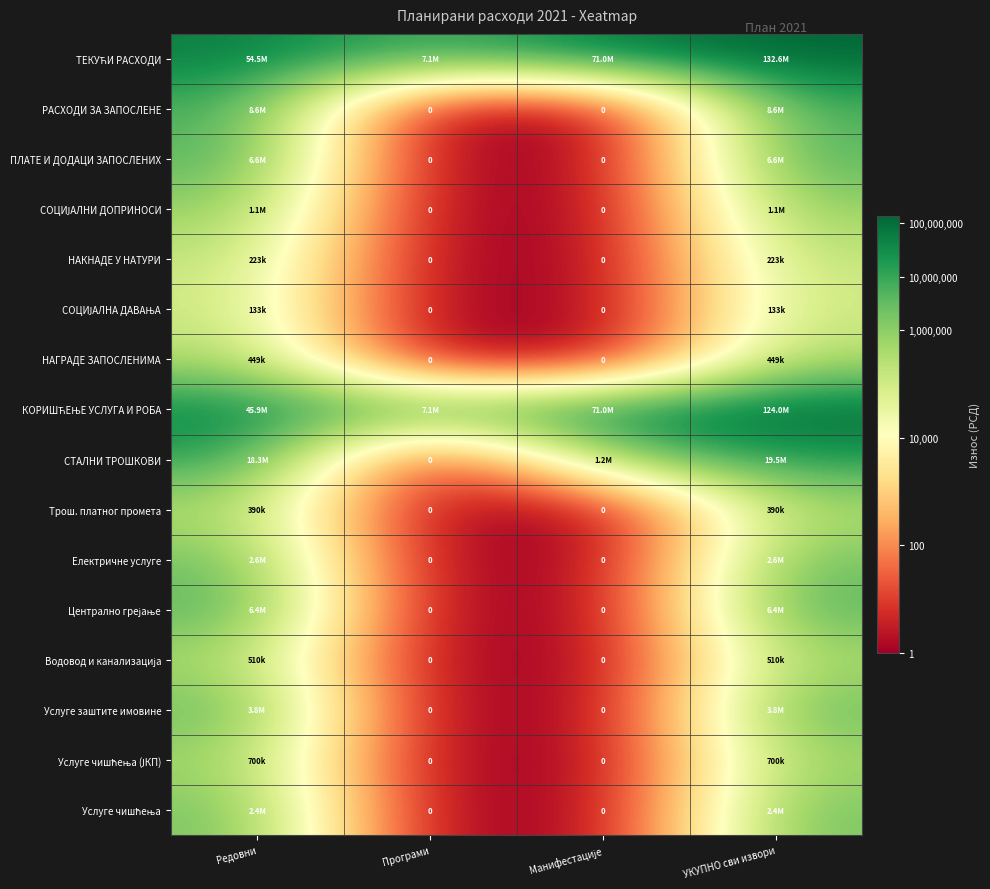

Which has a higher value, Редовни or УКУПНО сви извори?

УКУПНО сви извори